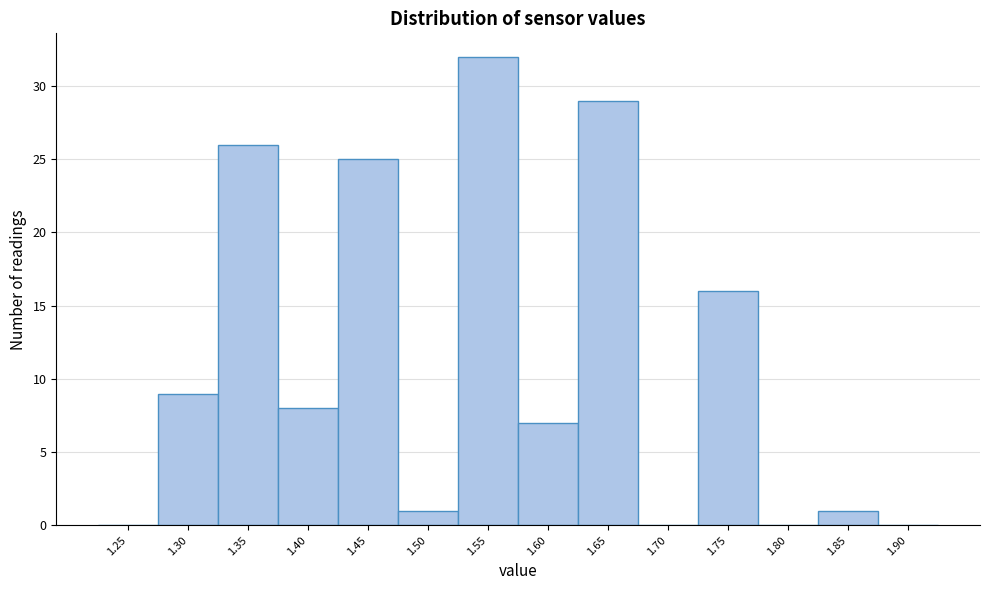

Reading left to right, extract all data points from this chart.

1.25=0	1.30=9	1.35=26	1.40=8	1.45=25	1.50=1	1.55=32	1.60=7	1.65=29	1.70=0	1.75=16	1.80=0	1.85=1	1.90=0